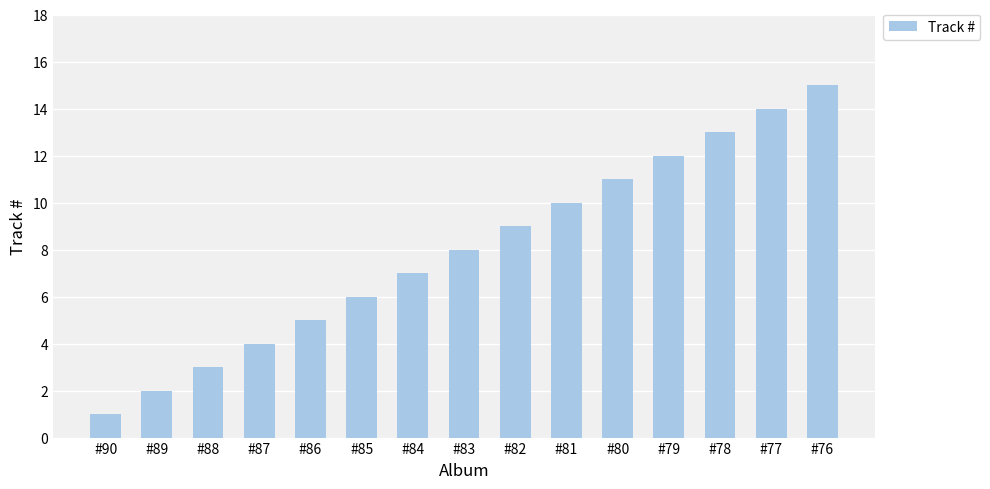

What is the value of the 5th bar from the left?

5